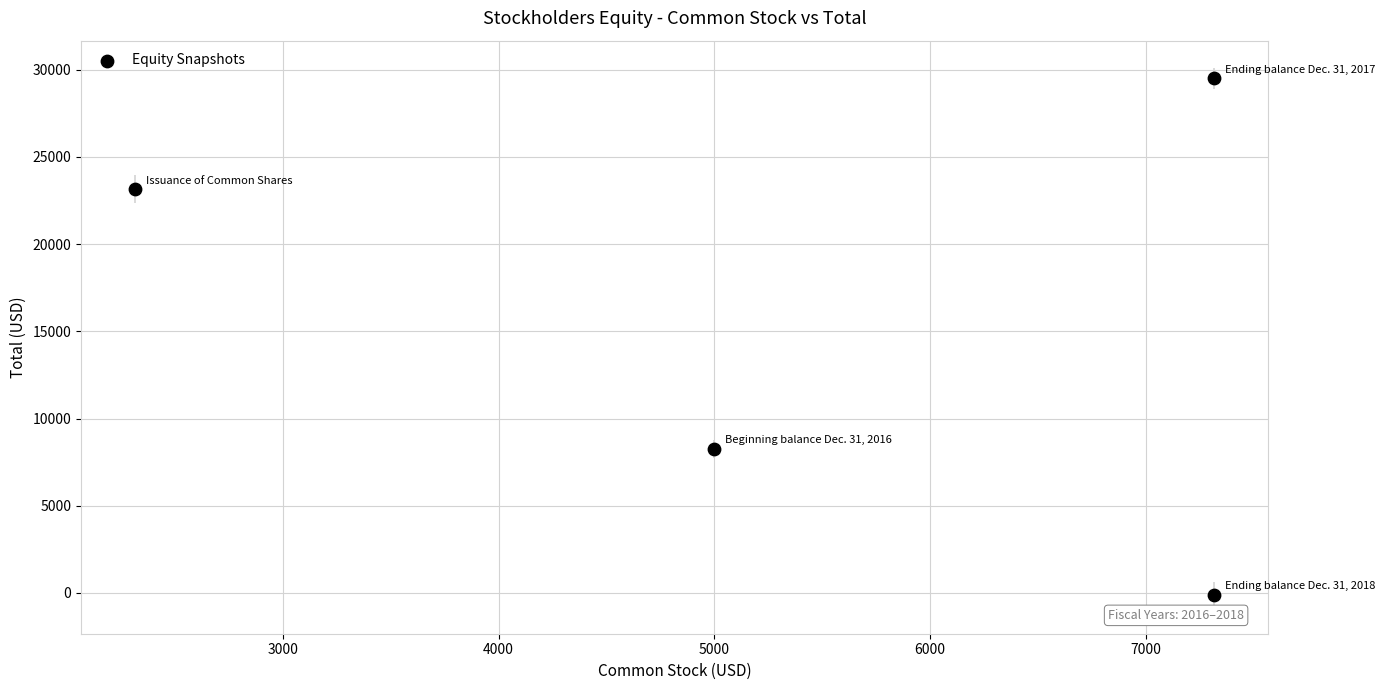

What Y value in the scatter plot is closest to 14714?

8264